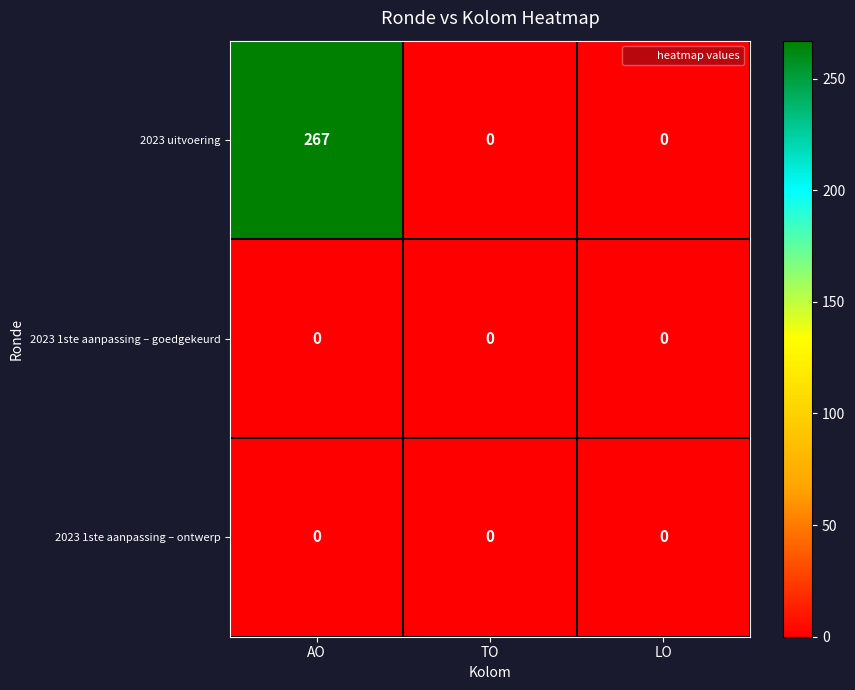

At which category is the sum across all series the highest?

AO